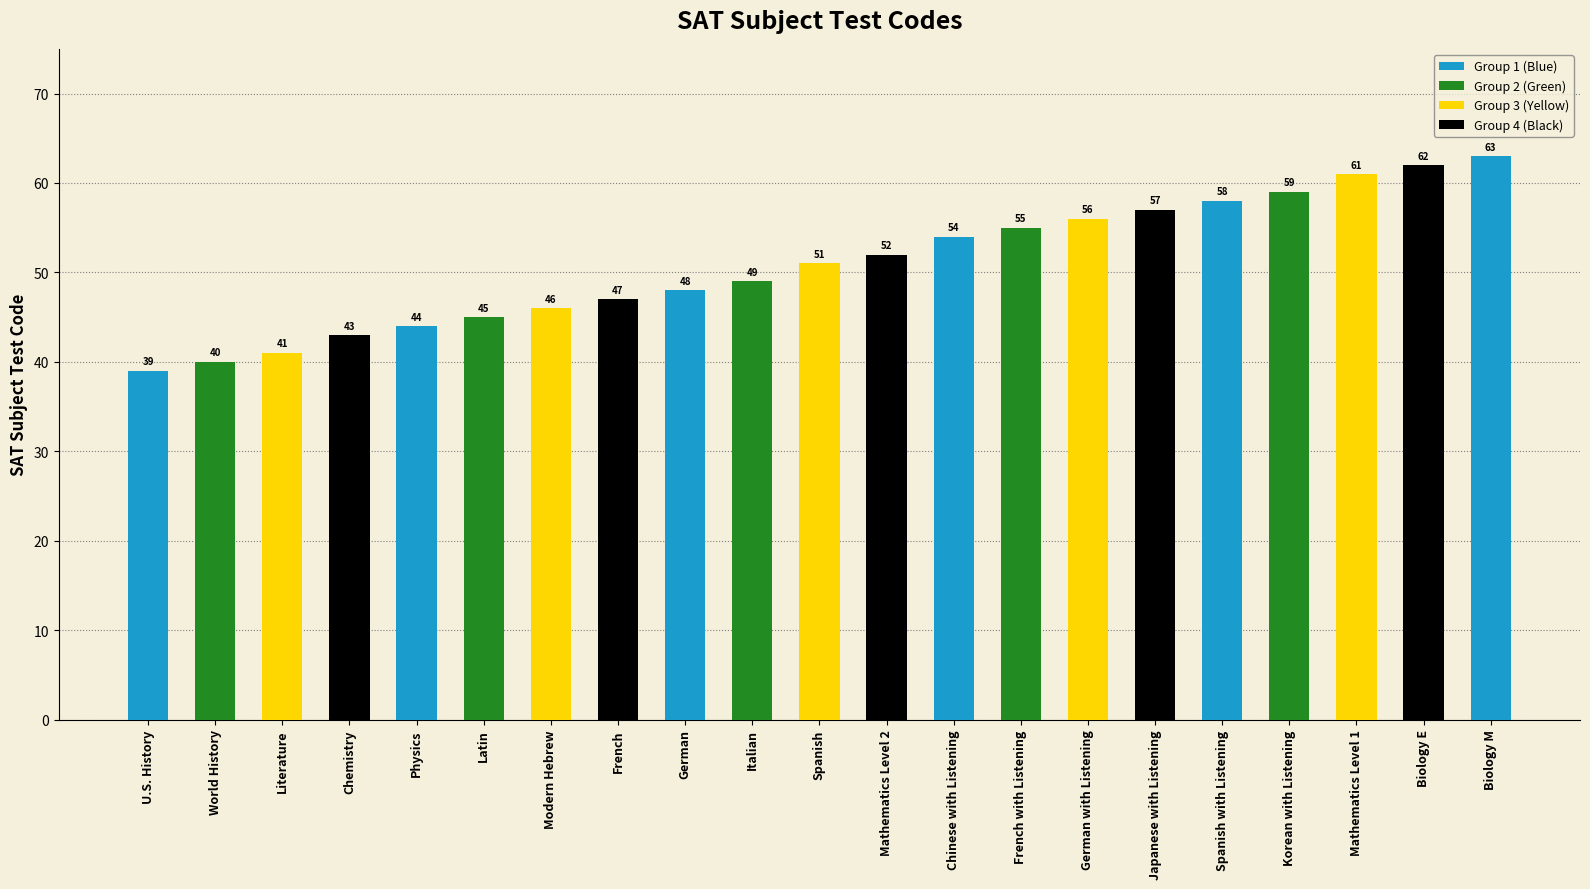

What is the sum of all values?

1070